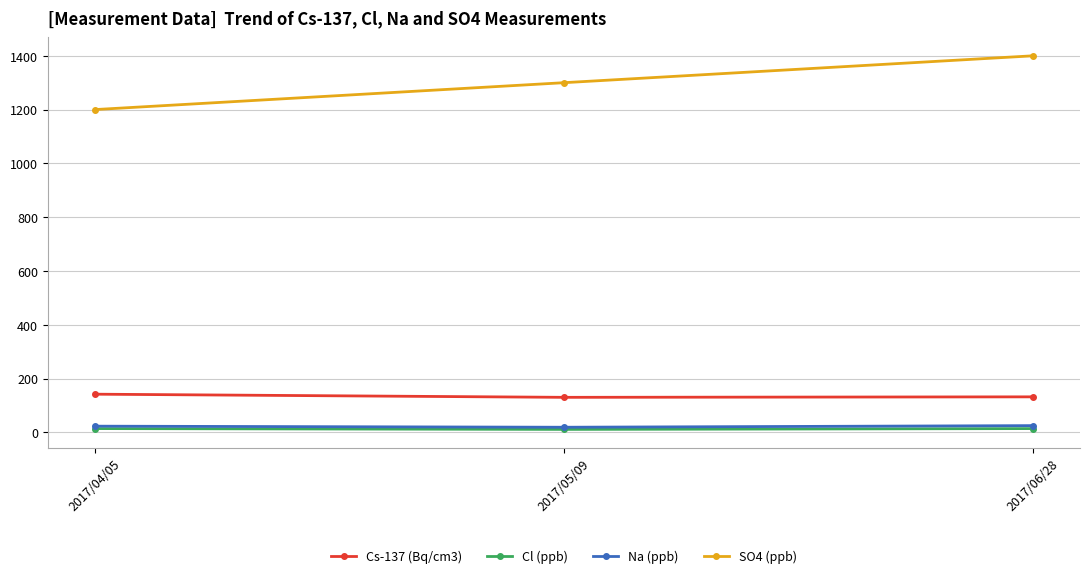

What value does the SO4 (ppb) series have at 2017/06/28?

1400.0